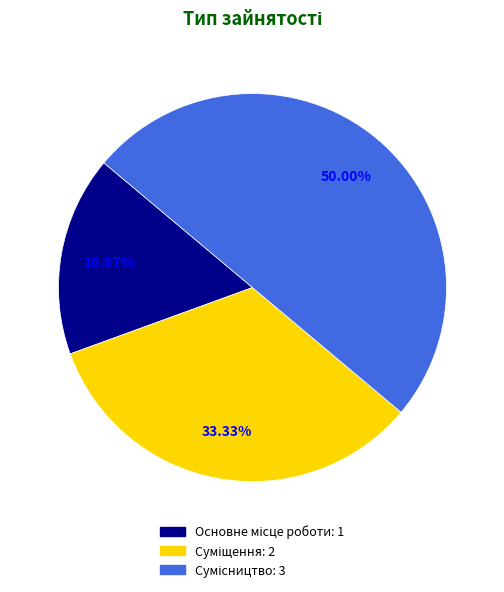

The Основне місце роботи slice represents 17% of the pie. True or false?

True